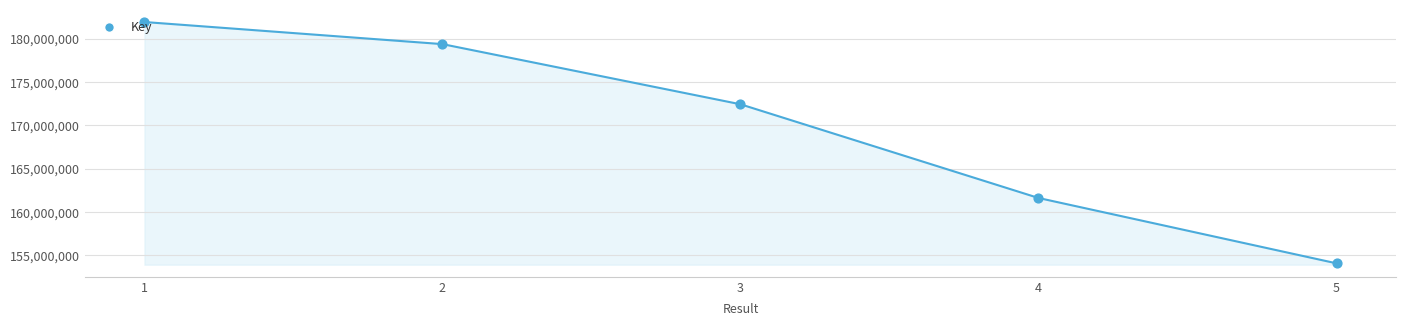

What is the ratio of the value at 4 to the value at 5?

1.0